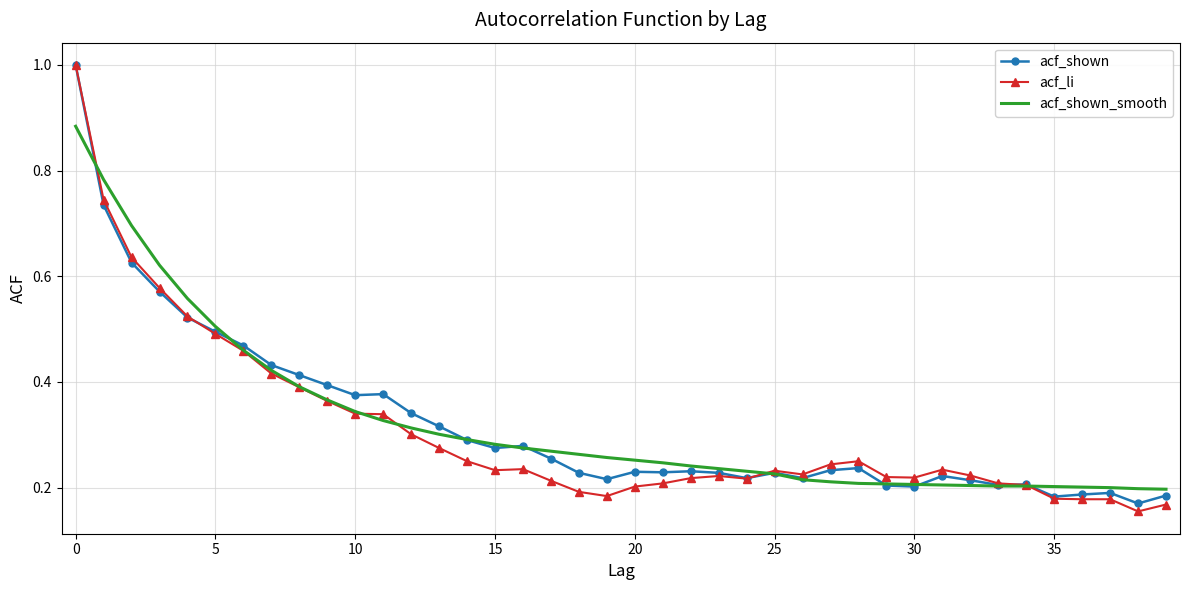

What is the maximum value for acf_li?

1.0